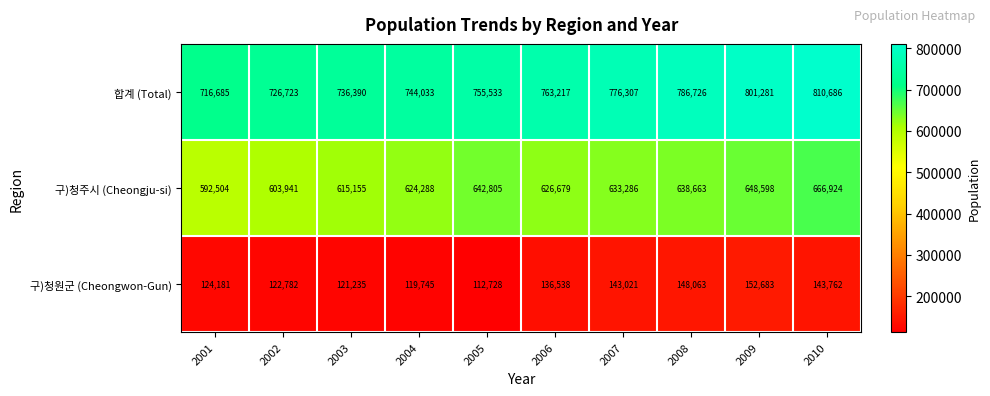

What is the spread (max minus min) of values at 2003?

615155